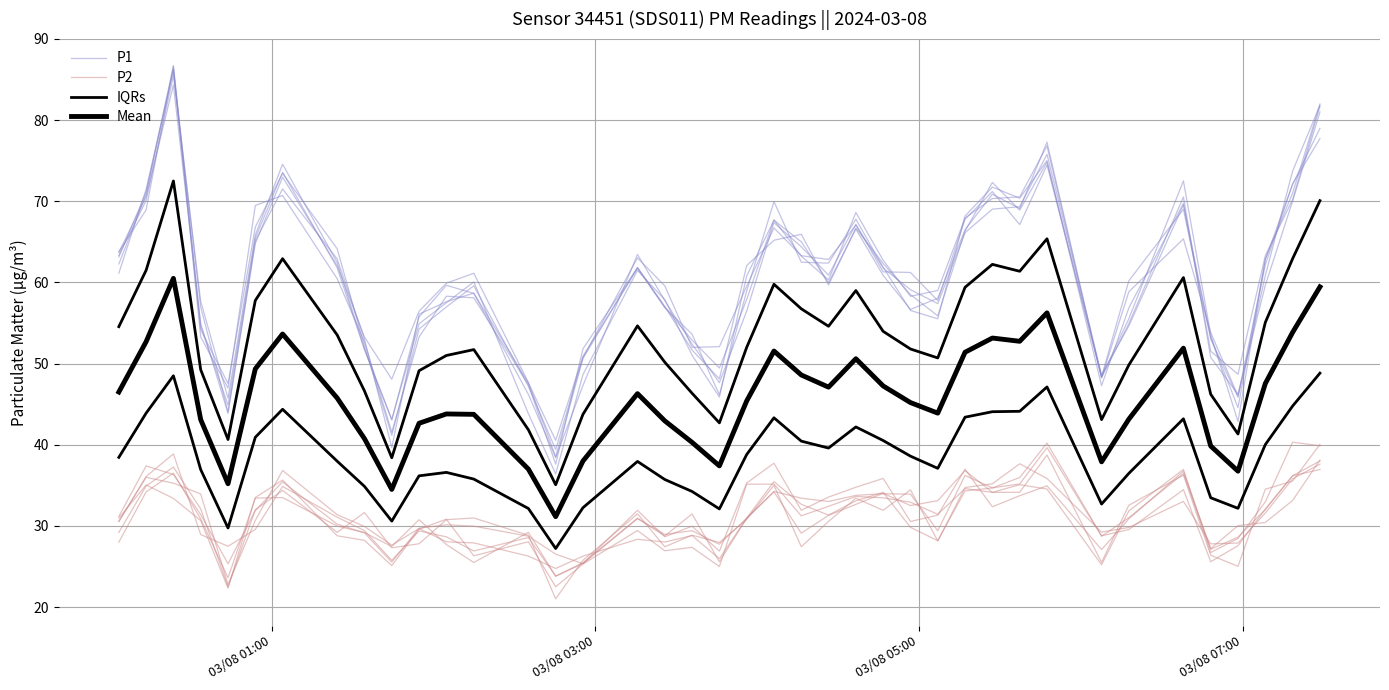

Count the number of categories in the chart.

40